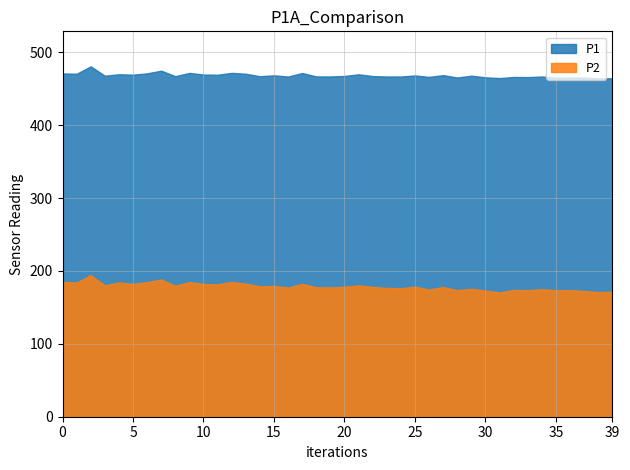

Is it true that P1 equals 744.9 at 01:22?

False